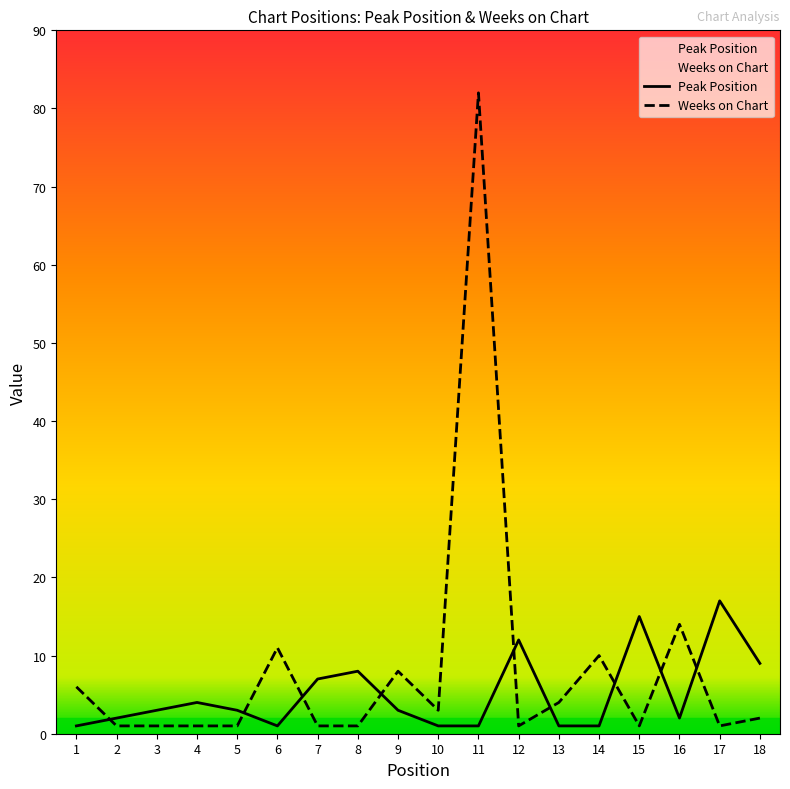

At how many categories does at least one series exceed 10?

6